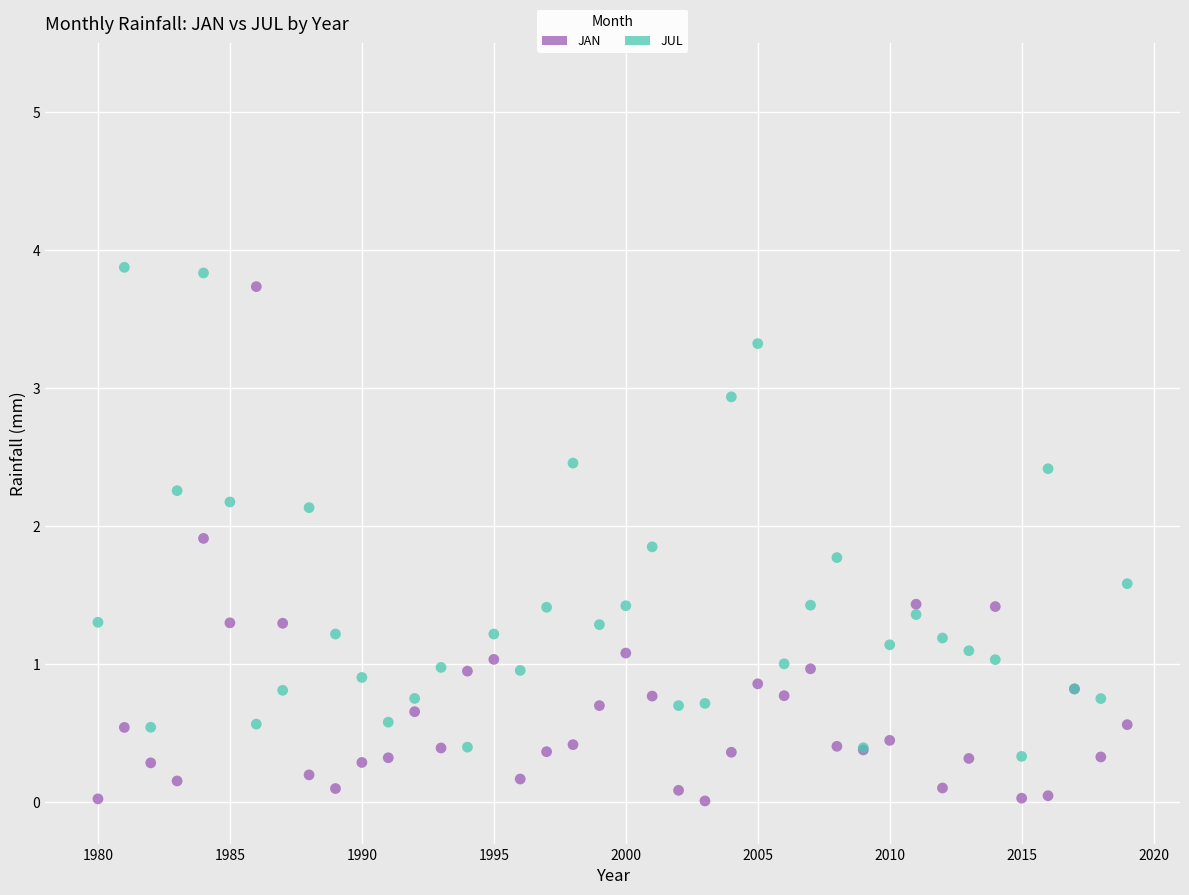

Which series contains the lowest Y value?

JAN